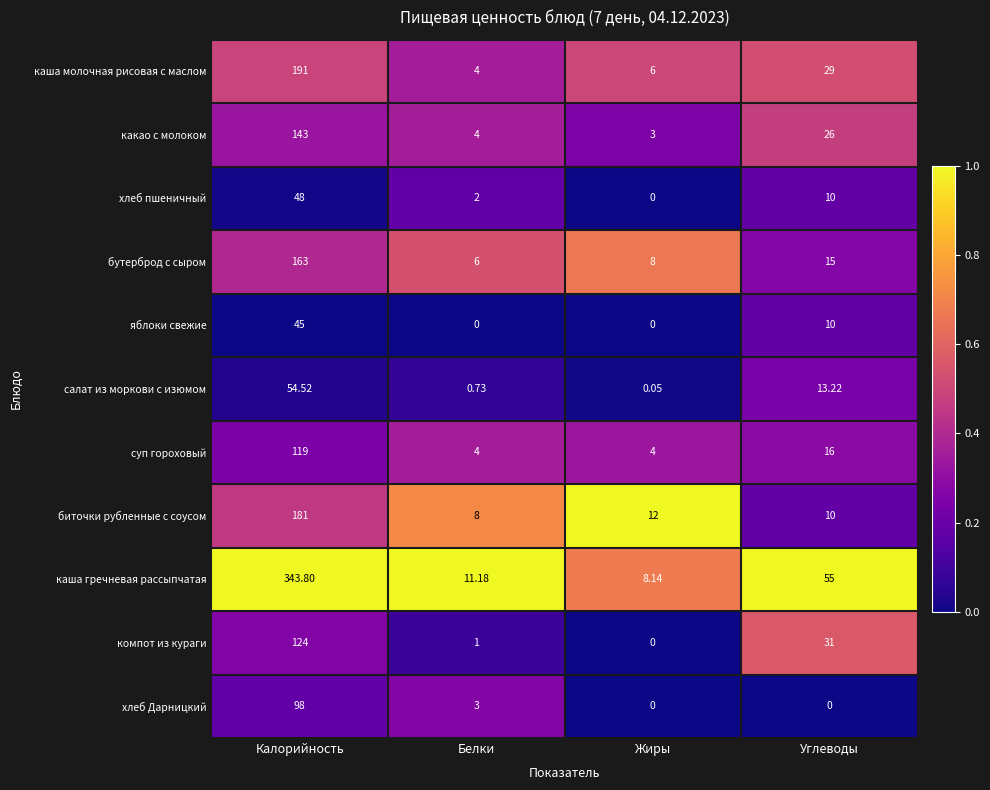

Rank the categories by каша гречневая рассыпчатая value from highest to lowest.

Калорийность, Углеводы, Белки, Жиры